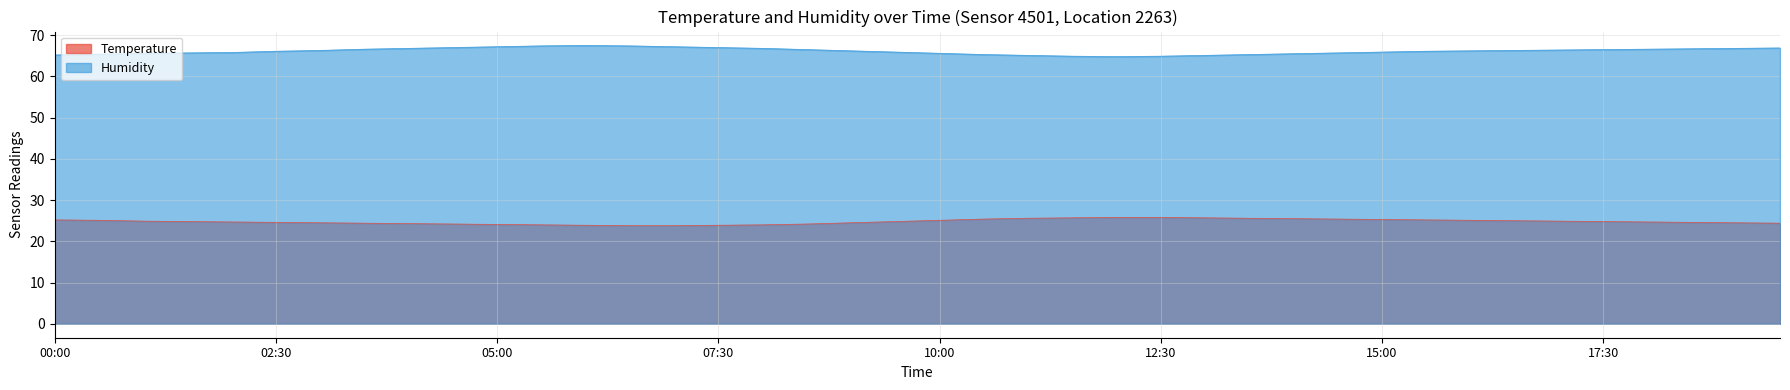

List the series in order of their peak value, lowest first.

Temperature, Humidity